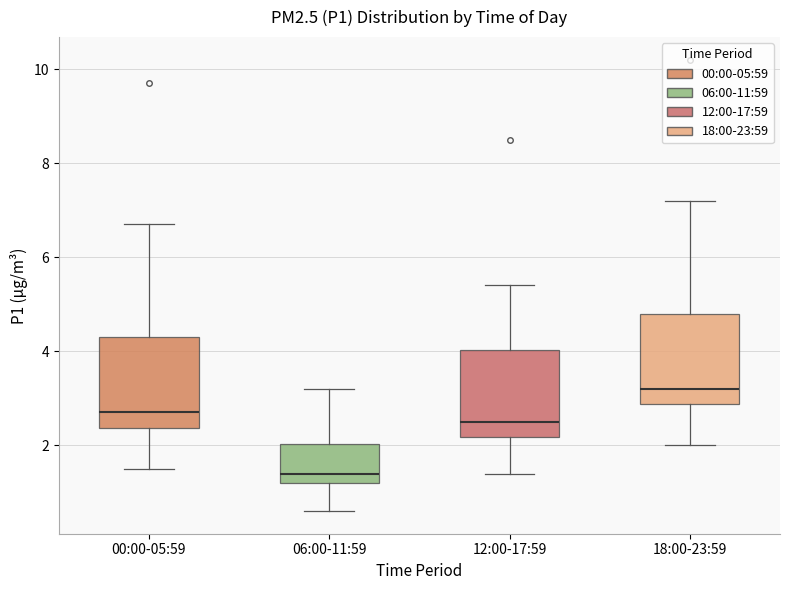

Reading left to right, transcribe this box plot: for each box, give where its median line is, the range the box spans, and where its two whiskers end, as read against the y-axis. The values are not printed on the chart, so give them approximately, as read against the axis.

00:00-05:59: median 2.8, box 2.4 to 4.4, whiskers 1.6 to 6.8
06:00-11:59: median 1.4, box 1.2 to 2.0, whiskers 0.6 to 3.2
12:00-17:59: median 2.6, box 2.2 to 4.0, whiskers 1.4 to 5.4
18:00-23:59: median 3.2, box 2.8 to 4.8, whiskers 2.0 to 7.2